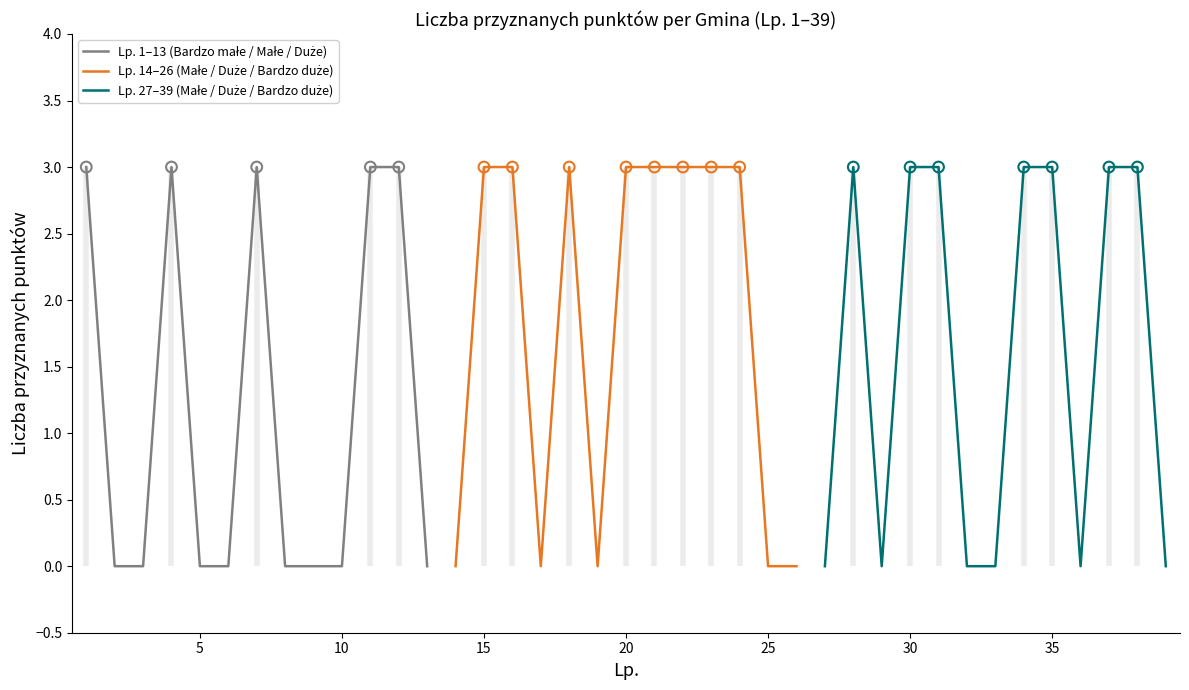

What are all the series names shown in the legend?

Lp. 1–13 (Bardzo małe / Małe / Duże), Lp. 14–26 (Małe / Duże / Bardzo duże), Lp. 27–39 (Małe / Duże / Bardzo duże)